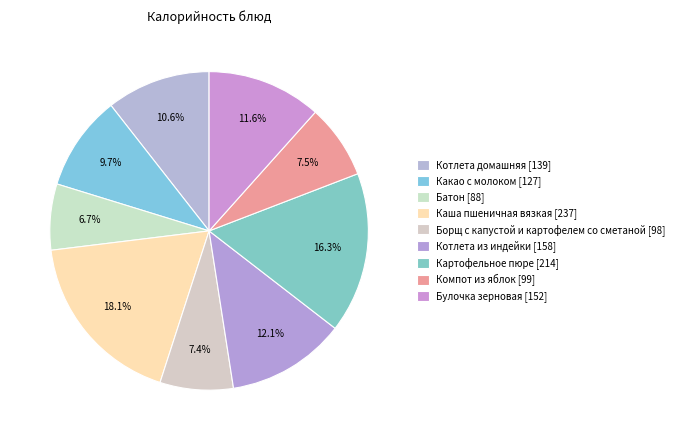

Count the number of slices in the pie.

9